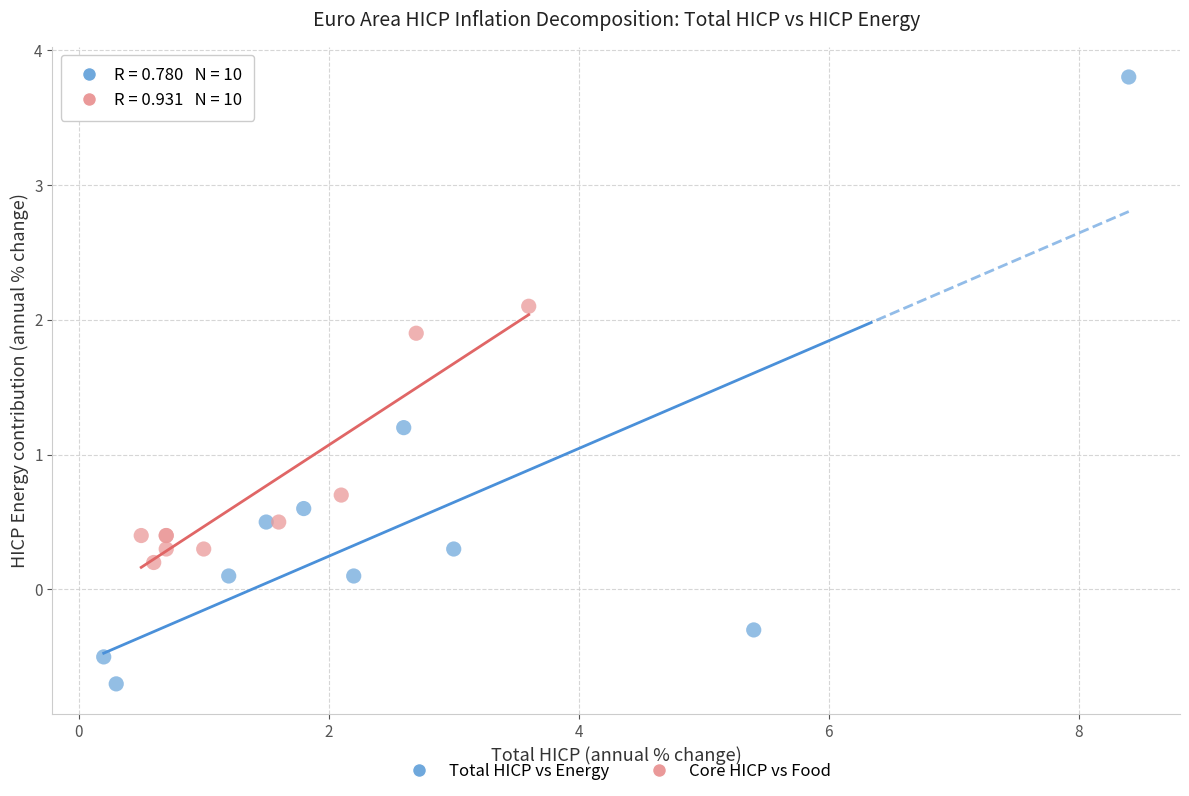

Which series has the widest spread of Y values?

Total HICP vs Energy